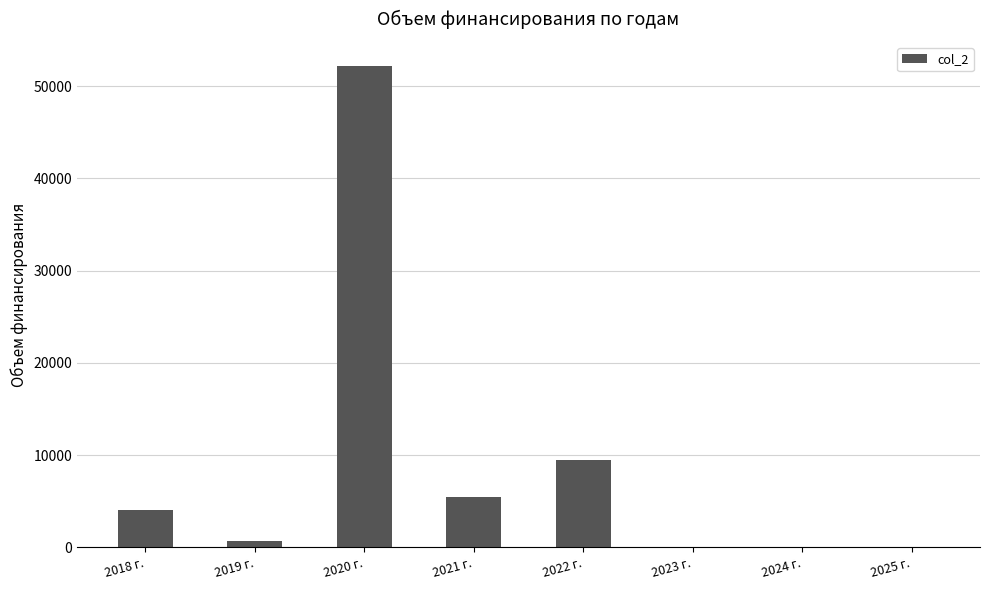

True or false: the data shows 19645.5 at 2024 г..

False